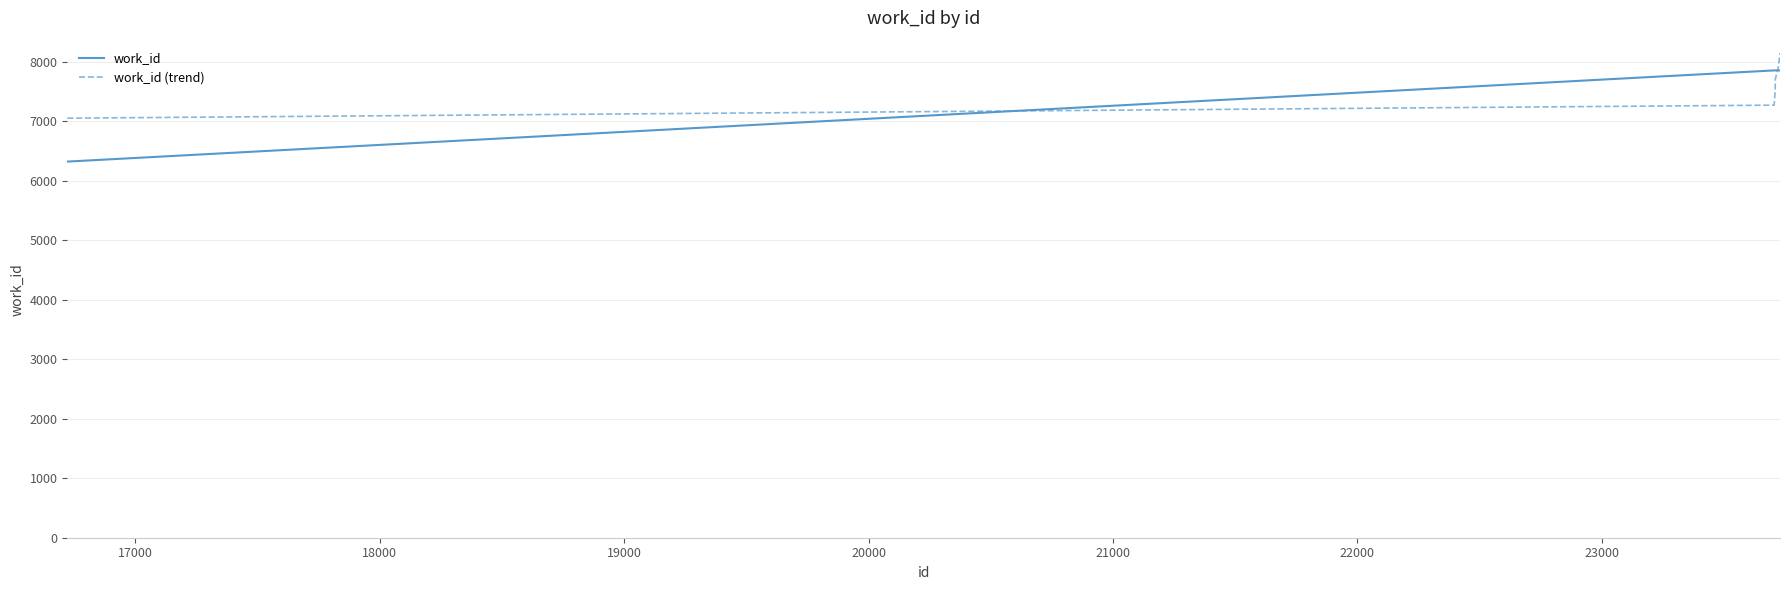

Reading left to right, what are all the values shown in this chart?

work_id: 6323.0	7856.0	7856.0	7856.0	7856.0	7856.0
work_id (trend): 7053.0	7272.0	7491.0	7710.0	7929.0	8148.0